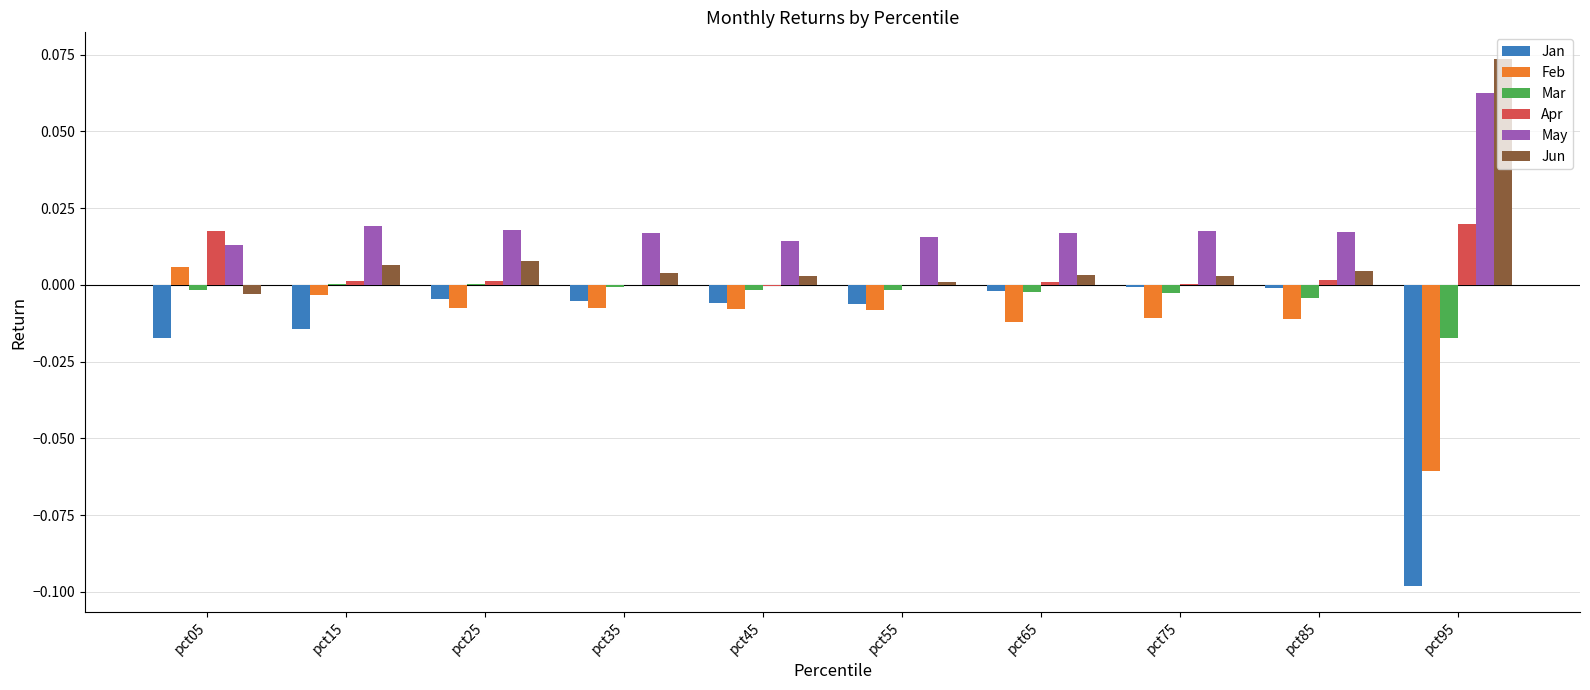

Where is Jun nearest to the value 0?

pct55